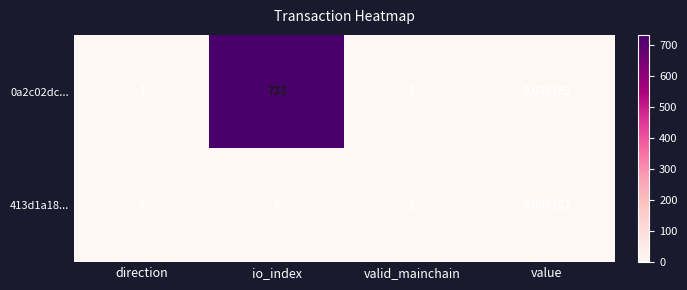

Is the value of 0a2c02dc... at io_index greater than the value of 413d1a18... at io_index?

Yes